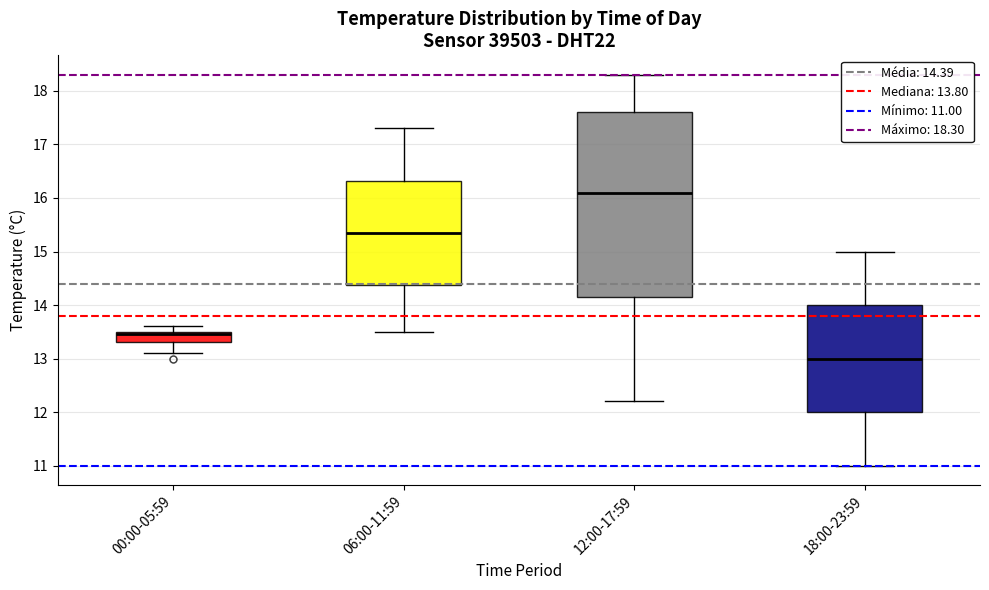

Reading left to right, read every box against the y-axis: the position of its median line, the range the box covers, and the ends of its whiskers. The values are not printed on the chart, so give them approximately, as read against the axis.

00:00-05:59: median 13.5 (just below the box's upper edge), box 13.3 to 13.5, whiskers 13.1 to 13.6
06:00-11:59: median 15.4, box 14.4 to 16.3, whiskers 13.5 to 17.3
12:00-17:59: median 16.1, box 14.2 to 17.6, whiskers 12.2 to 18.3
18:00-23:59: median 13.0, box 12.0 to 14.0, whiskers 11.0 to 15.0